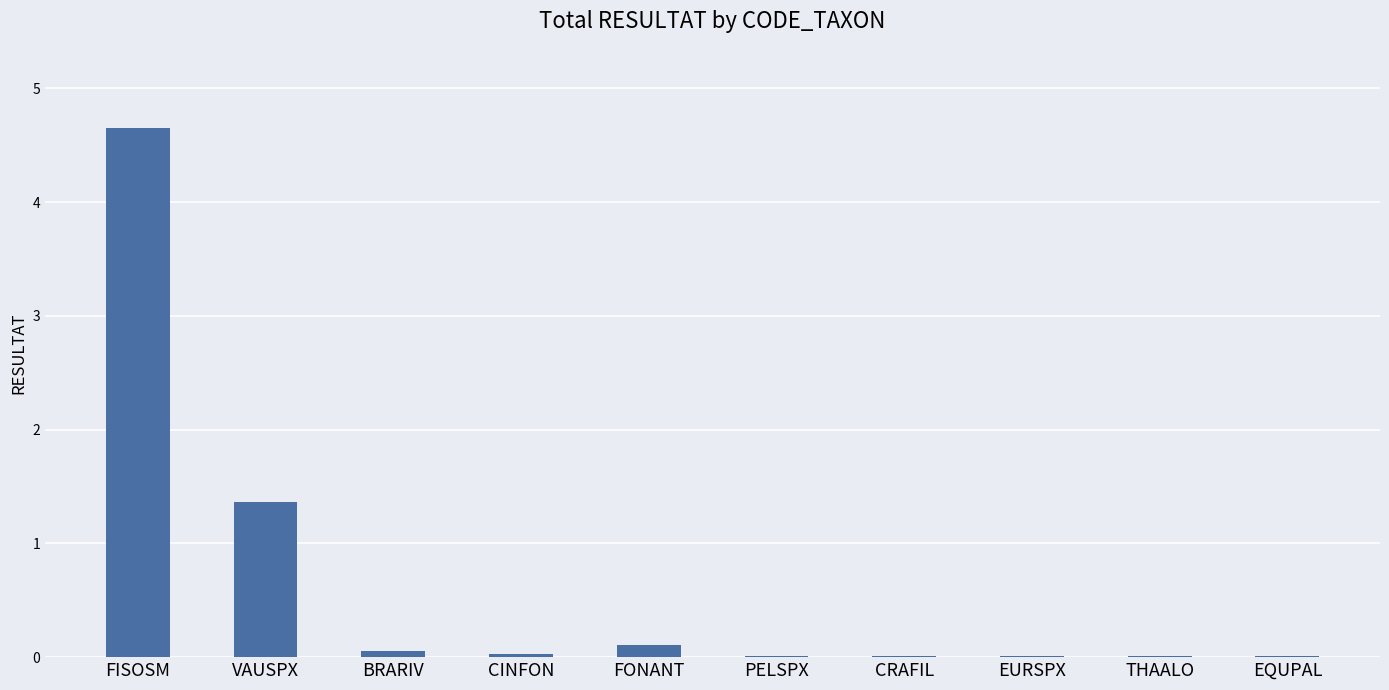

Is it true that the value at EQUPAL is 0.0?

True